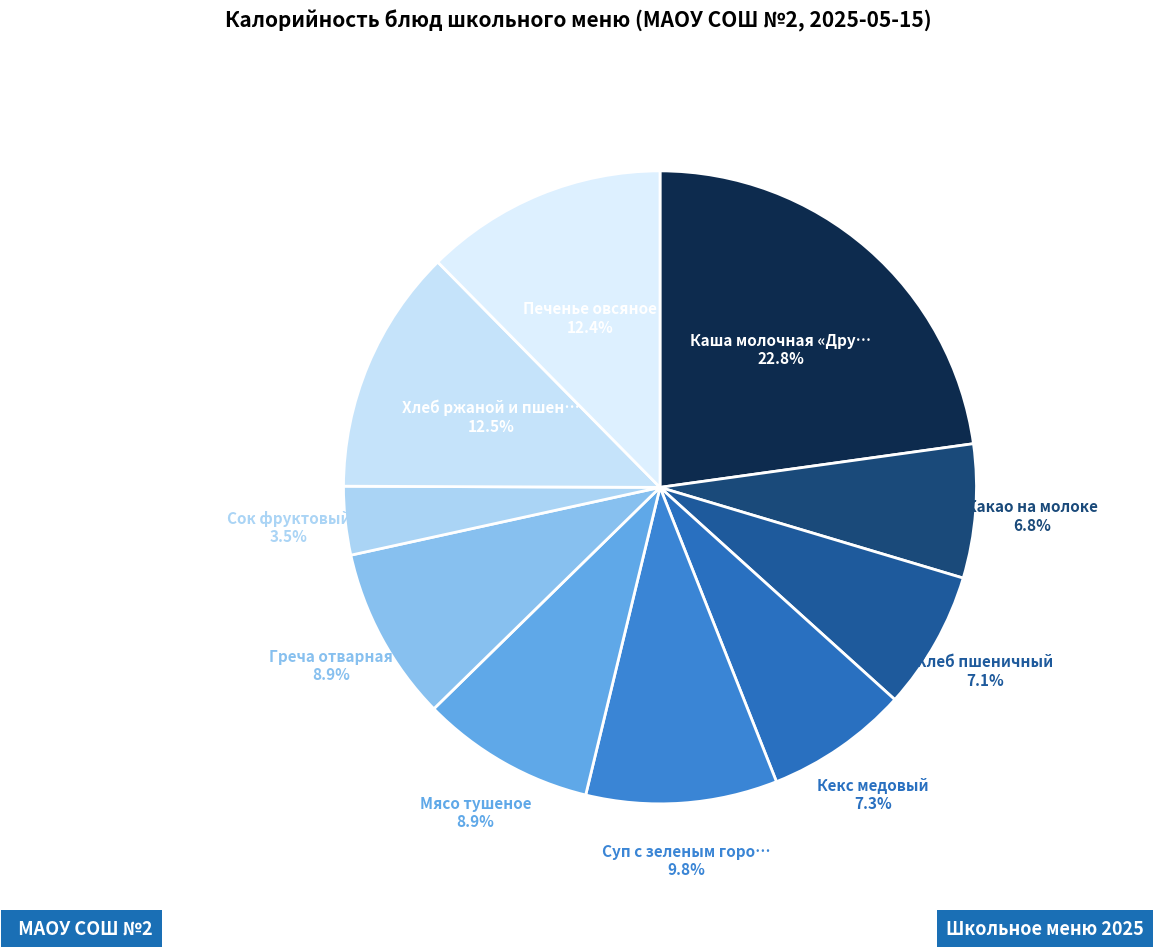

How many slices are in this pie chart?

10